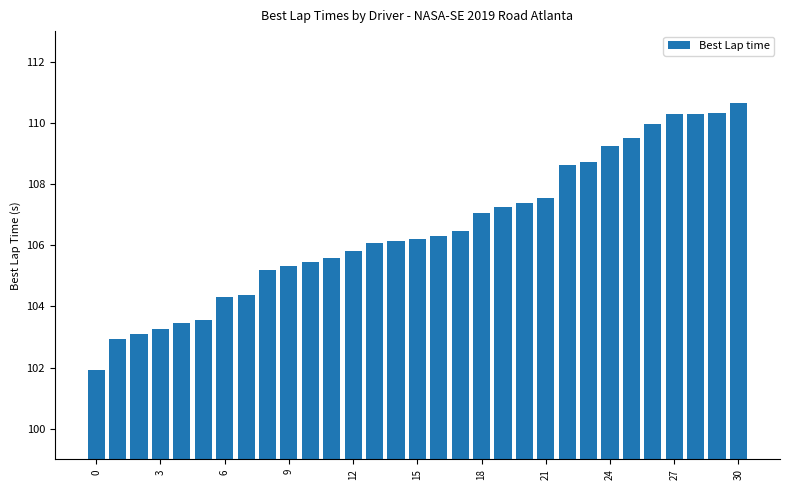

What is the value of the 27th bar from the left?

110.0